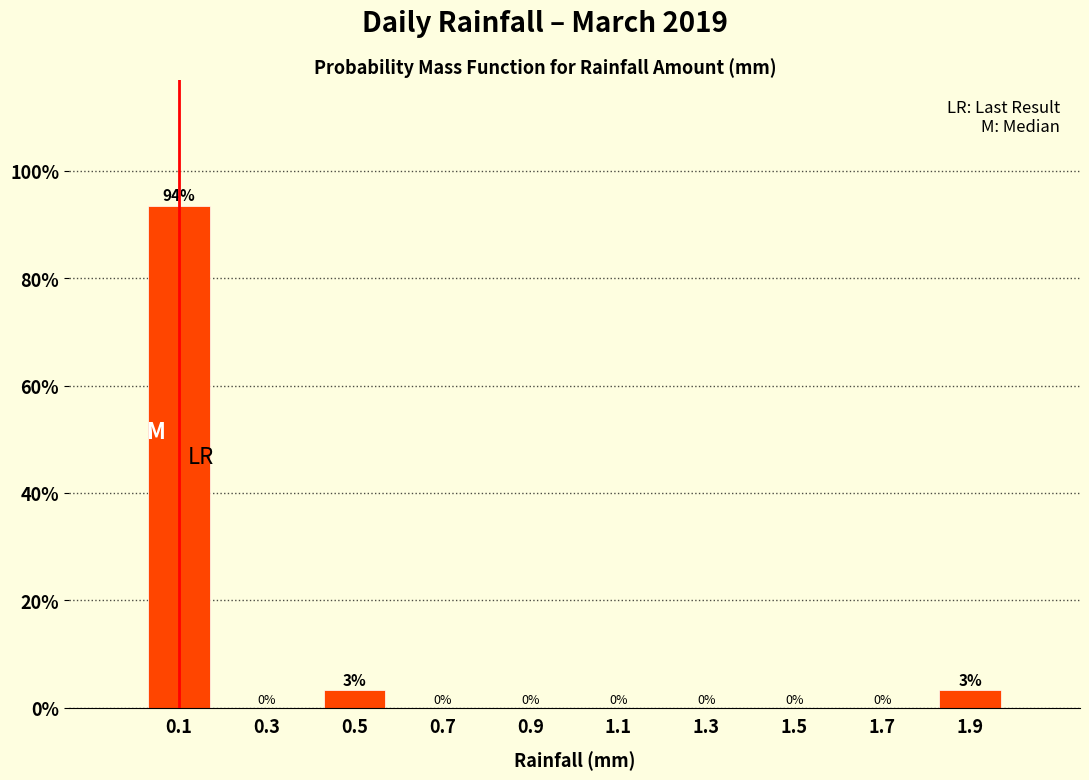

Over which range of the x-axis is the bar tallest?

0.0 to 0.2